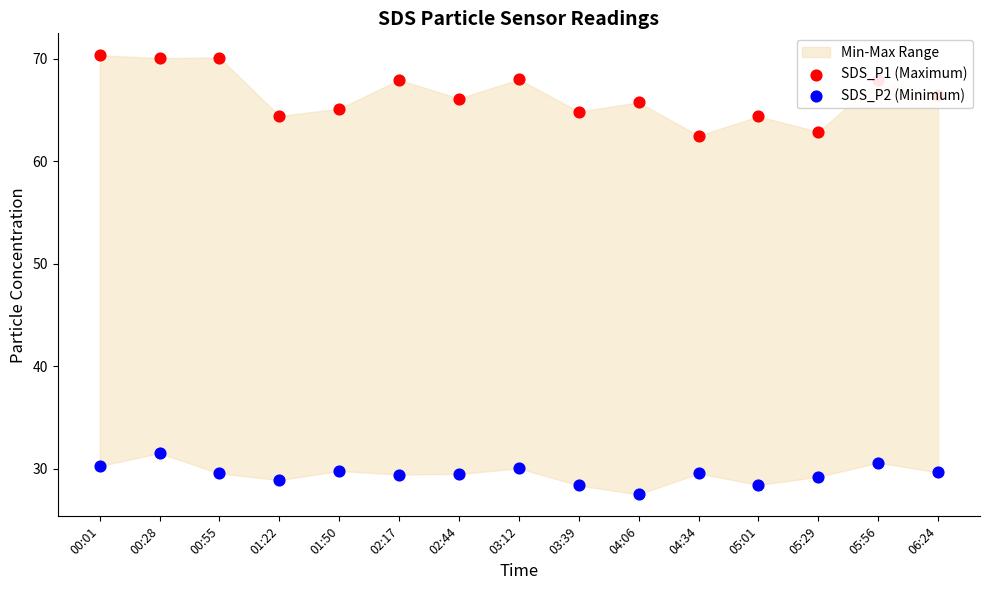

At how many categories does at least one series exceed 35?

15